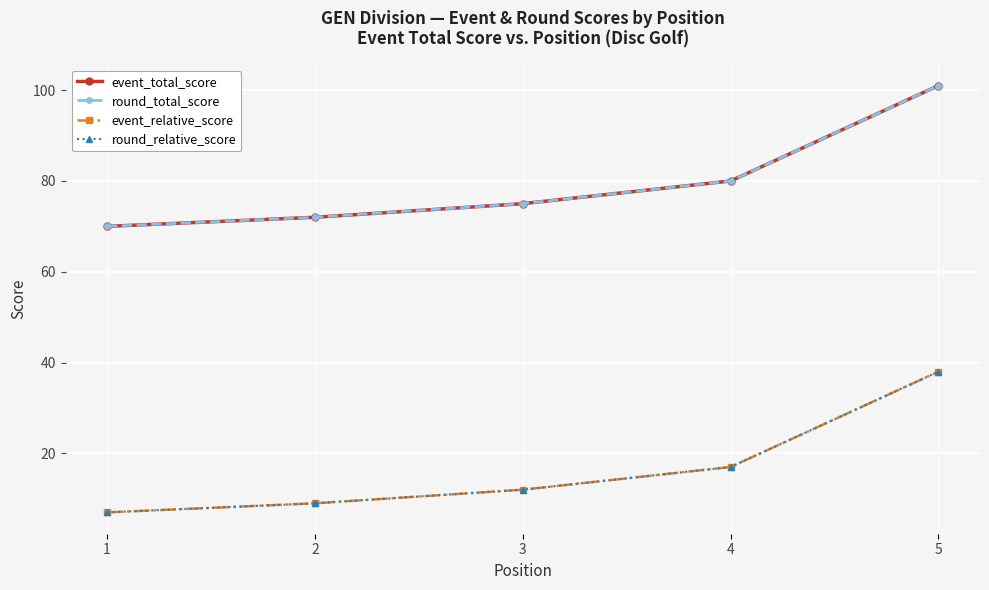

At which label does event_relative_score reach its peak?

5